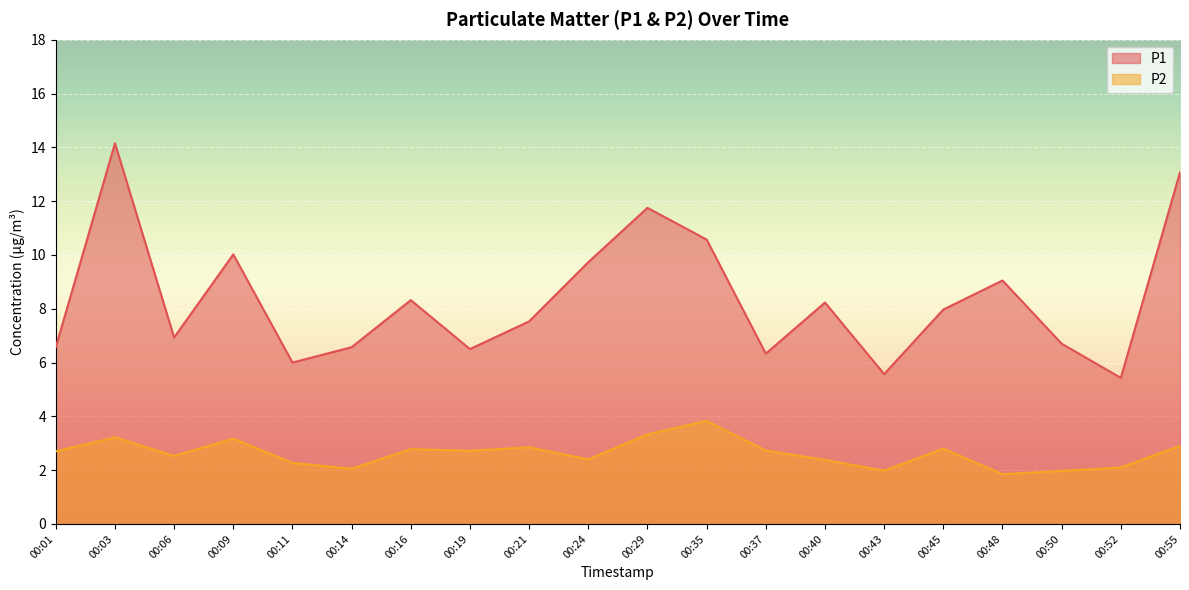

Where is P2 nearest to the value 2?

00:43